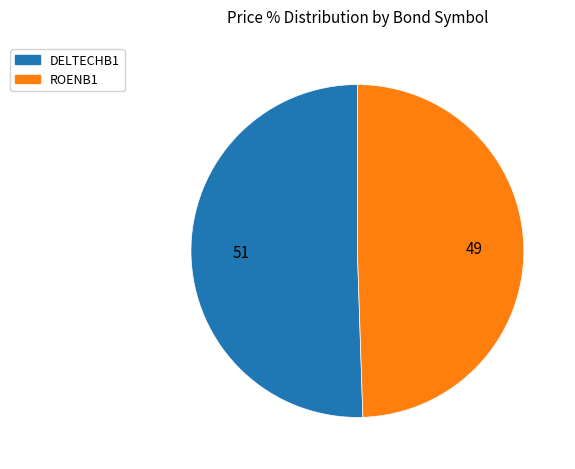

What is the majority slice?

DELTECHB1